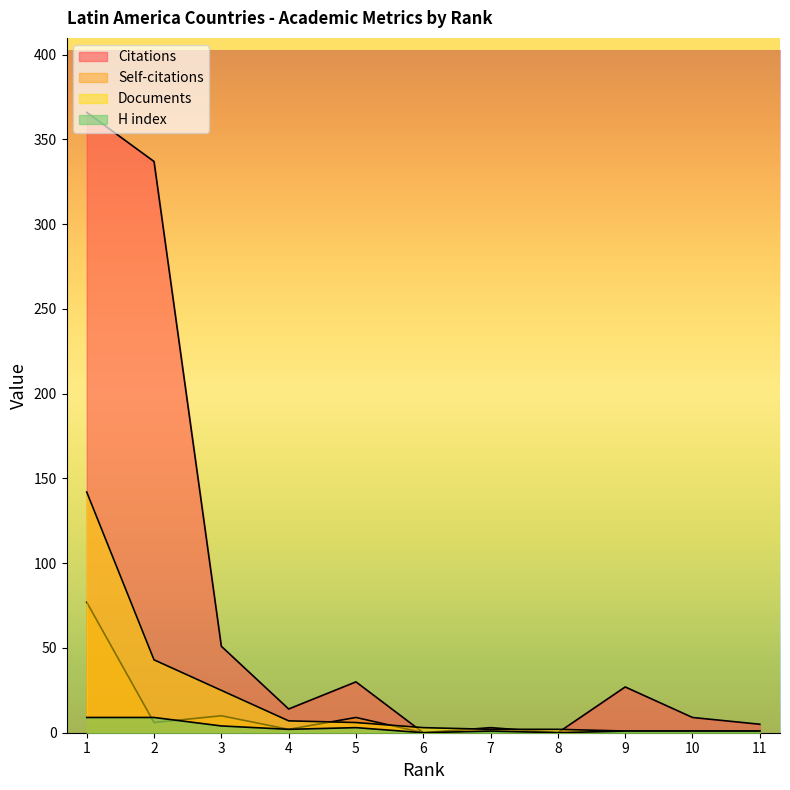

List the series in order of their peak value, highest first.

Citations, Documents, Self-citations, H index